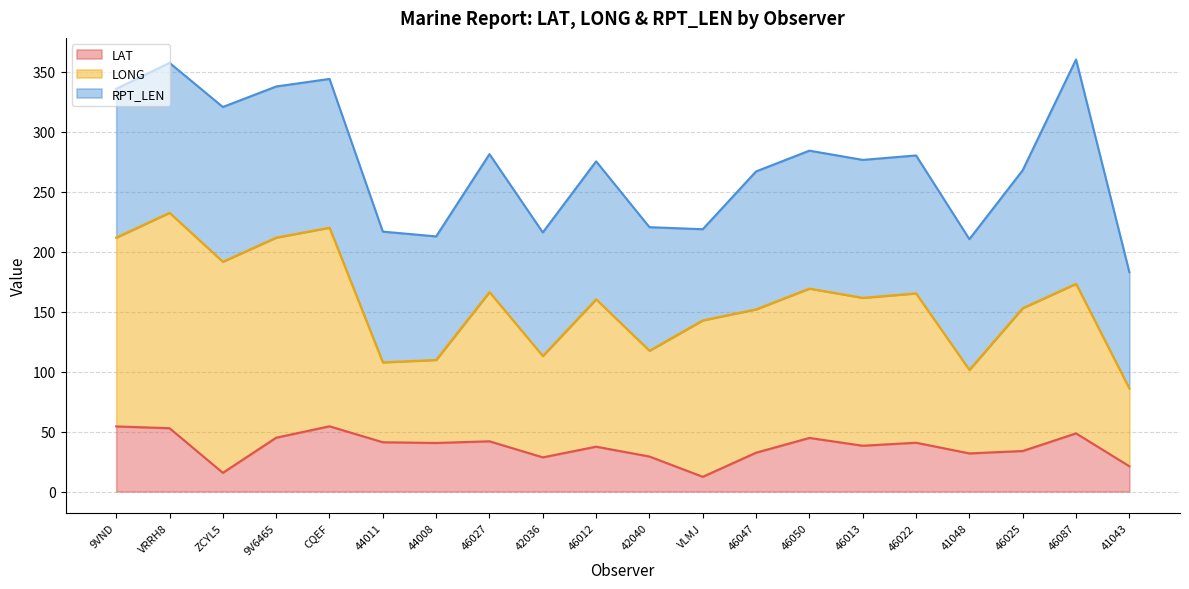

In RPT_LEN, how many points are lower than both neighbors (excluding endpoints)?

4